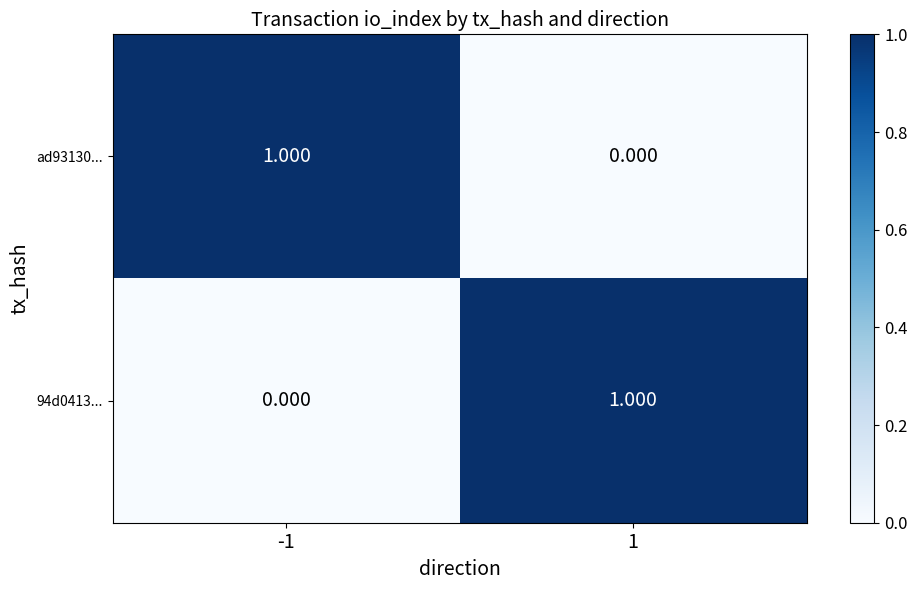

Between 1 and -1, which is larger?

-1